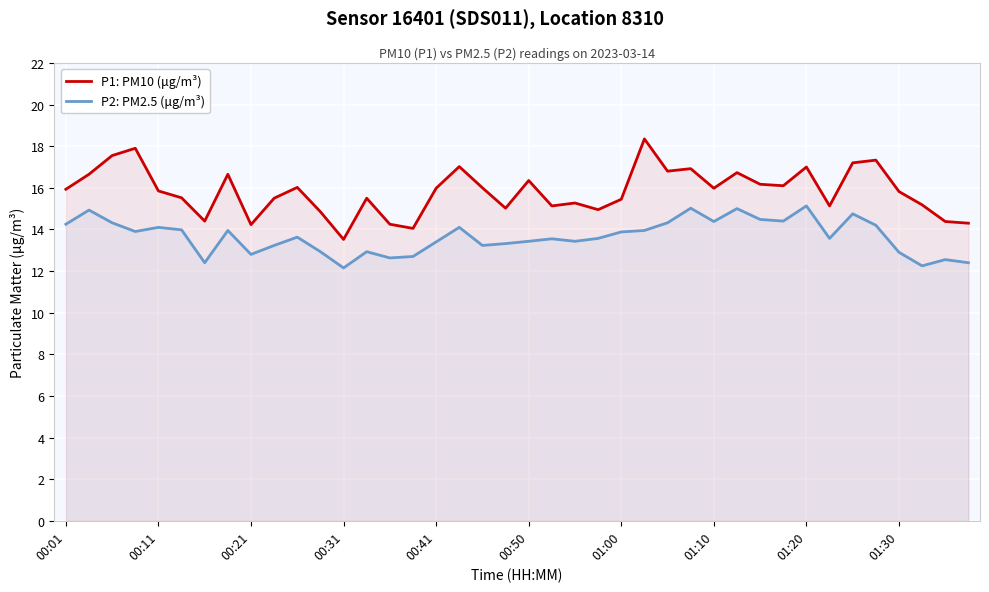

What is the sum of all P1: PM10 (μg/m³) values?

632.9